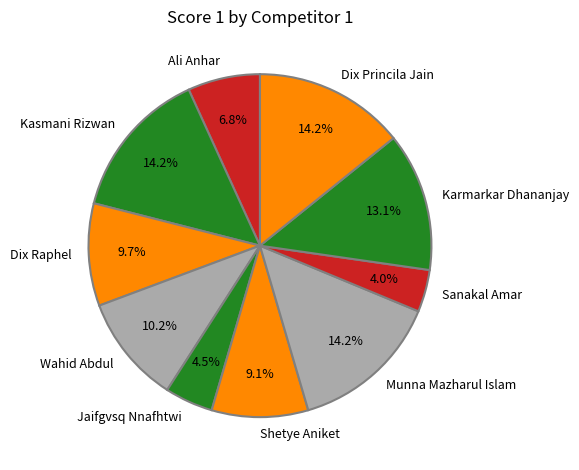

What percentage do Wahid Abdul and Dix Raphel together represent?

19.9%